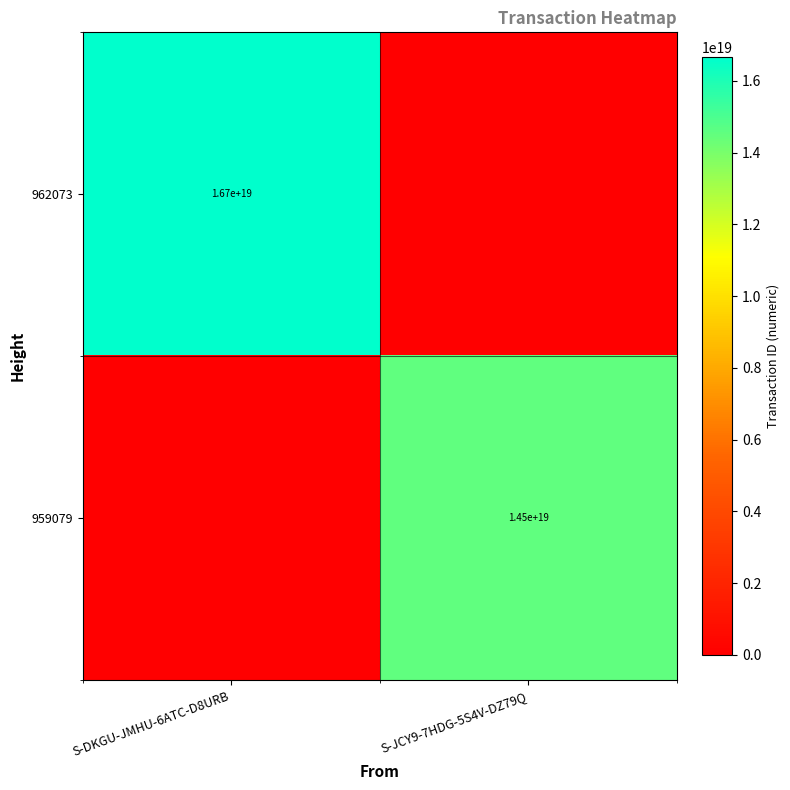

Which category has the lowest value across all series?

S-JCY9-7HDG-5S4V-DZ79Q